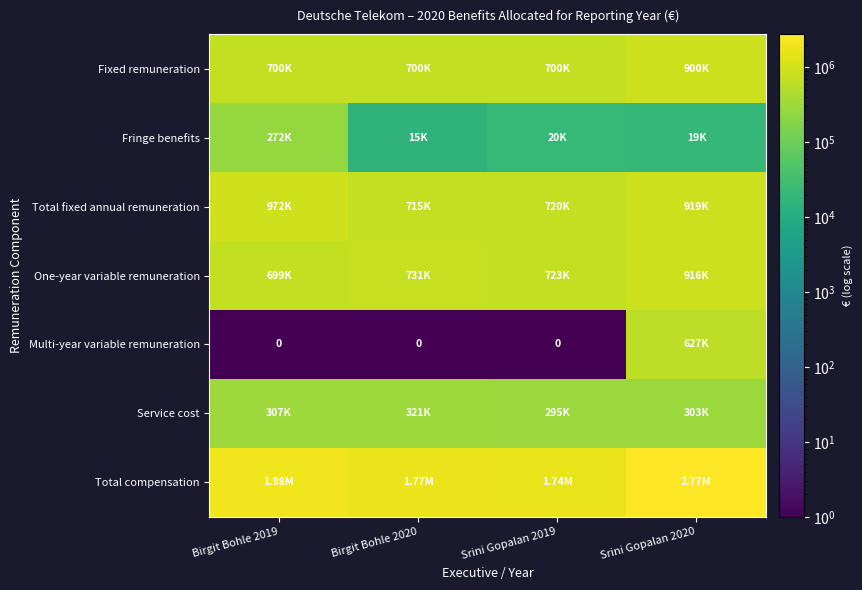

Which series changed the most between Birgit Bohle 2019 and Srini Gopalan 2019?

Fringe benefits